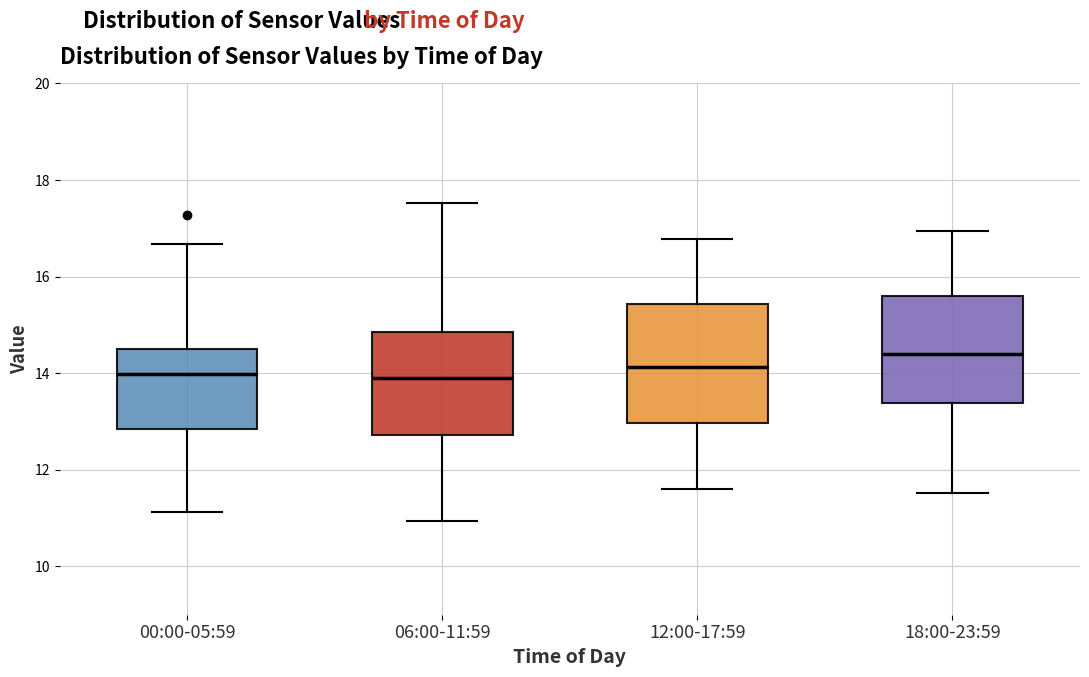

Where does the lower whisker of the box for 12:00-17:59 end on the y-axis? The values are not printed on the chart, so give them approximately, as read against the axis.

11.6